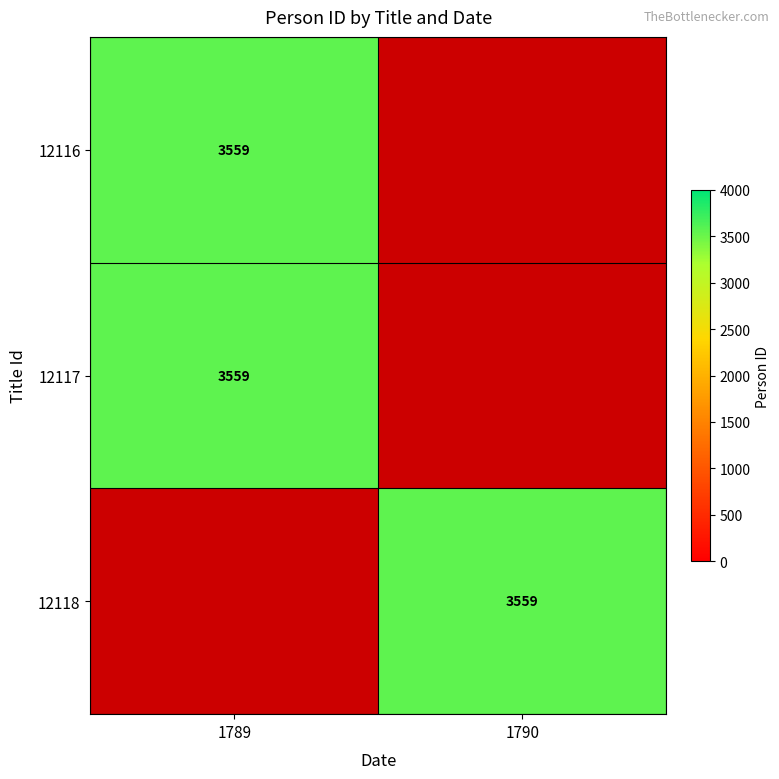

What is the difference between the maximum and minimum values in the 12117 series?

3559